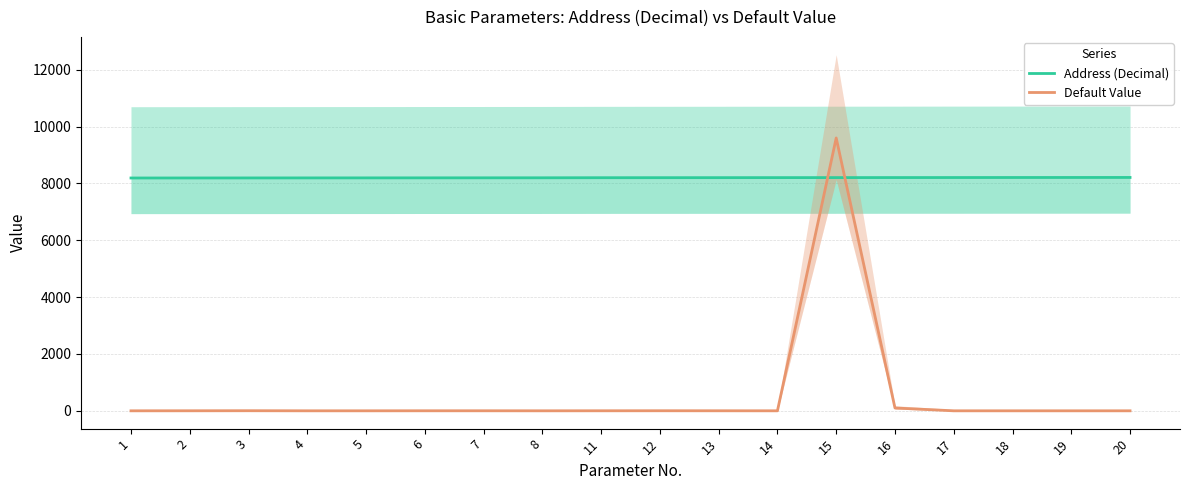

What is the greatest value displayed?

9600